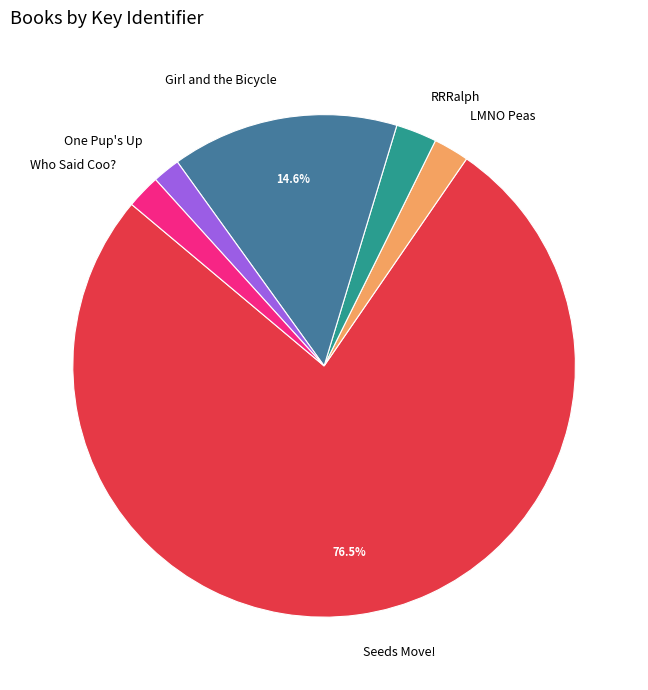

To the nearest percent, what percentage of the pie is Girl and the Bicycle?

15%